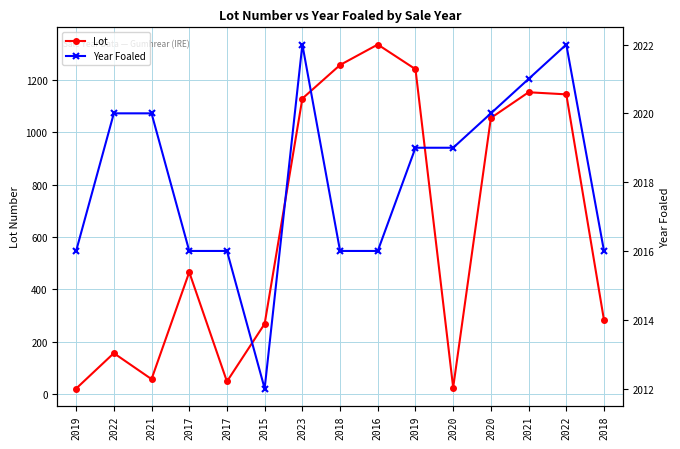

Is the value of Year Foaled at 2022 greater than the value of Lot at 2016?

Yes